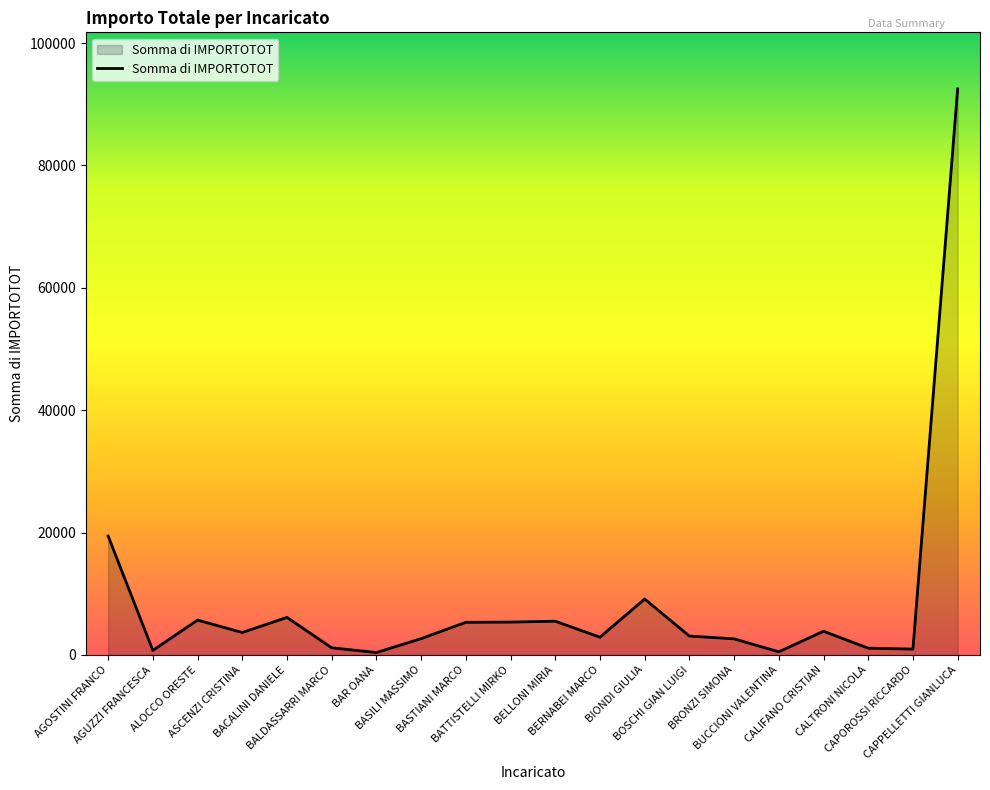

The value at CAPPELLETTI GIANLUCA is 46219.8. True or false?

False